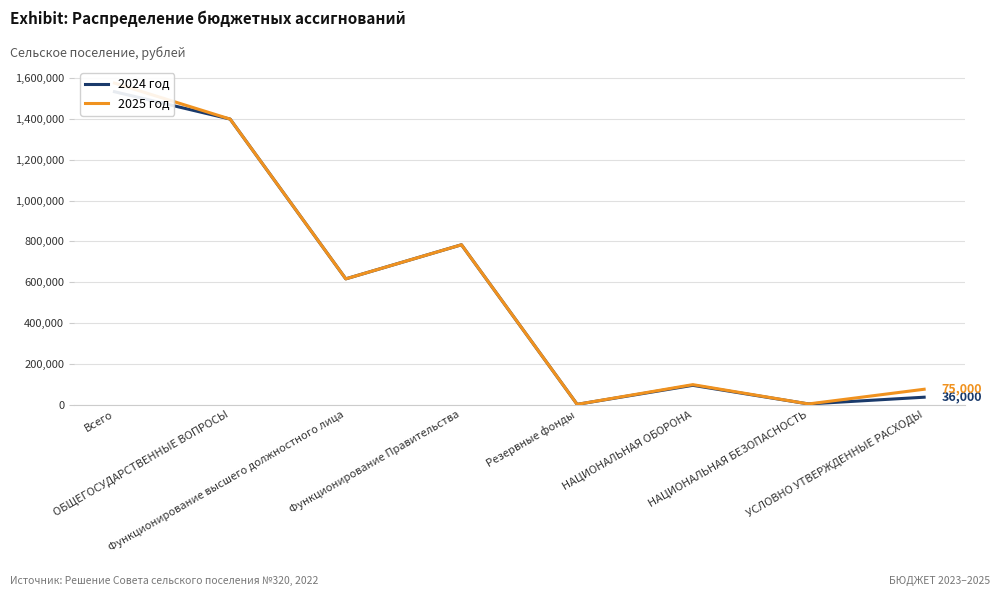

True or false: 2024 год and 2025 год cross at least once.

False